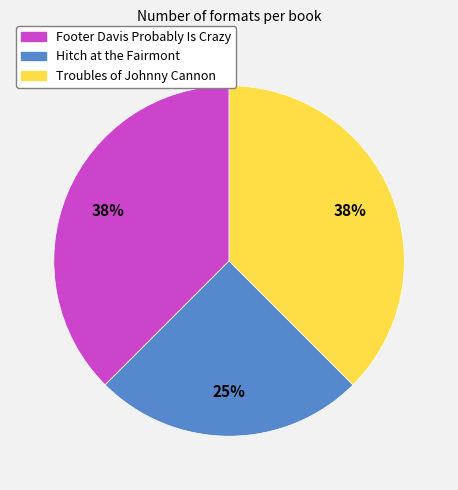

Is it true that Troubles of Johnny Cannon is 38% of the pie?

True